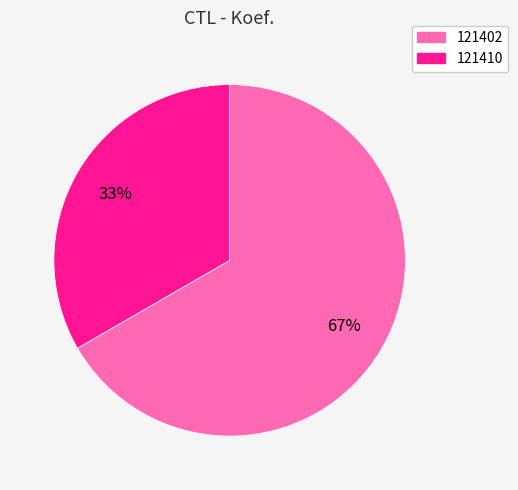

True or false: 121402 accounts for 67% of the total.

True